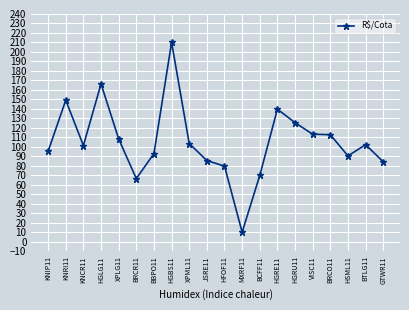

How many lines are shown in the chart?

1